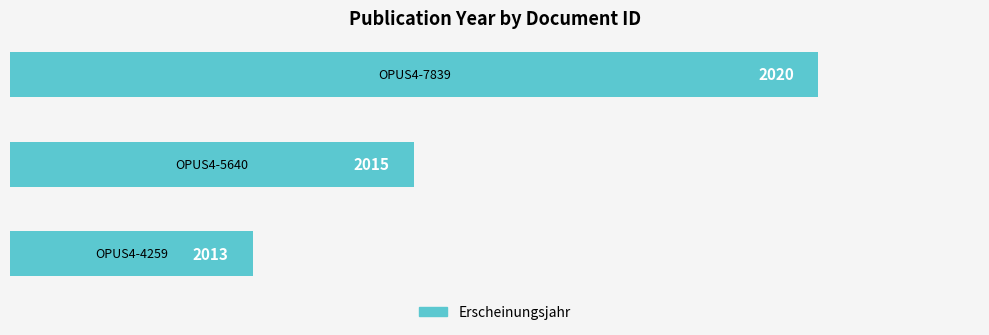

Does the chart contain any negative values?

No